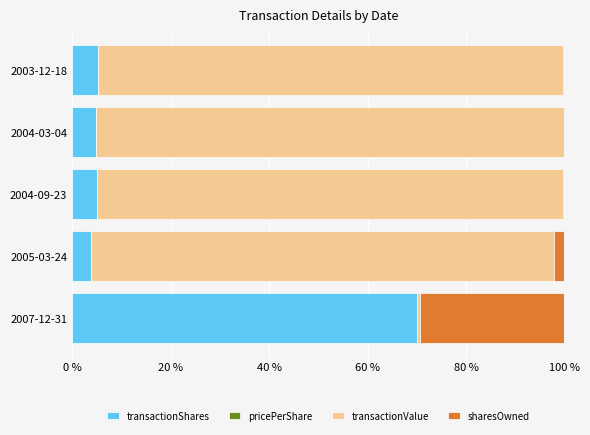

Reading left to right, list all the values displayed in this chart.

transactionShares: 69.9	3.8	5.1	4.8	5.3
transactionPricePerShare: 0.0	0.0	0.0	0.0	0.0
transactionValue: 0.7	94.2	94.5	95.1	94.3
sharesOwnedFollowingTransaction: 29.4	2.1	0.4	0.2	0.4